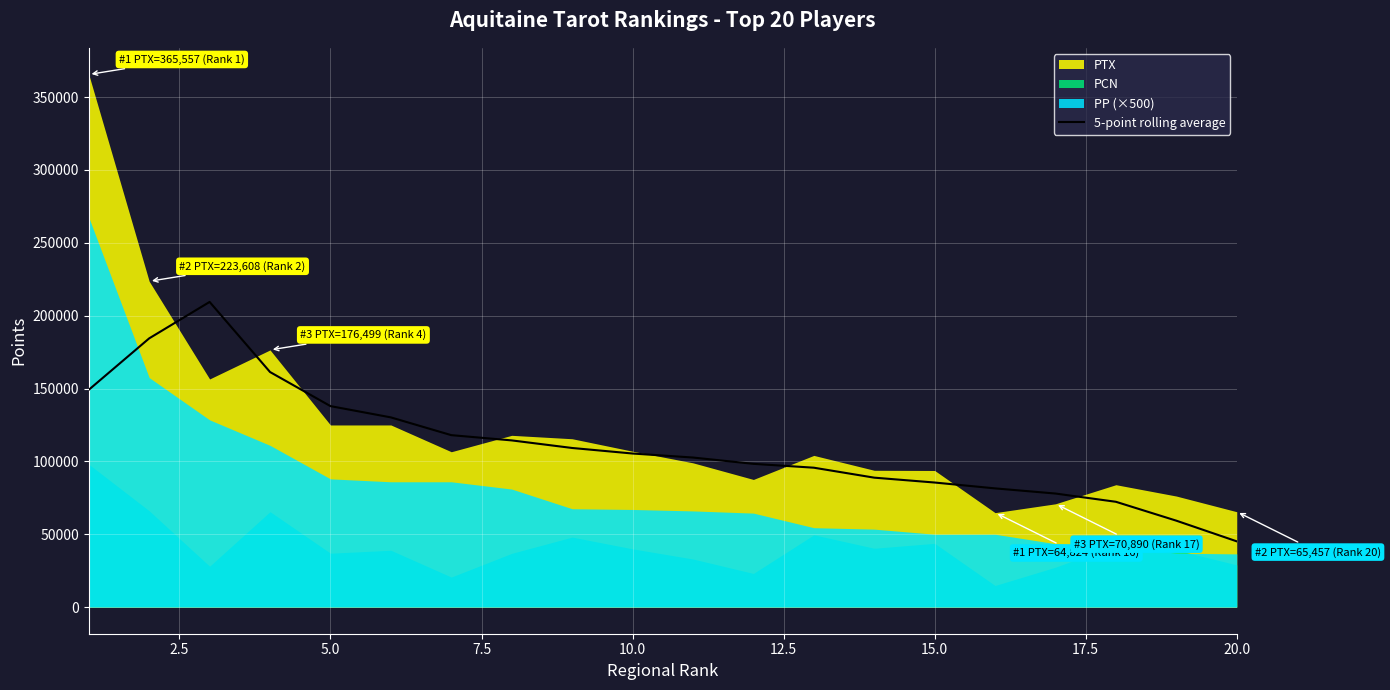

What is the lowest value of the 5-point rolling average series?

45131.6